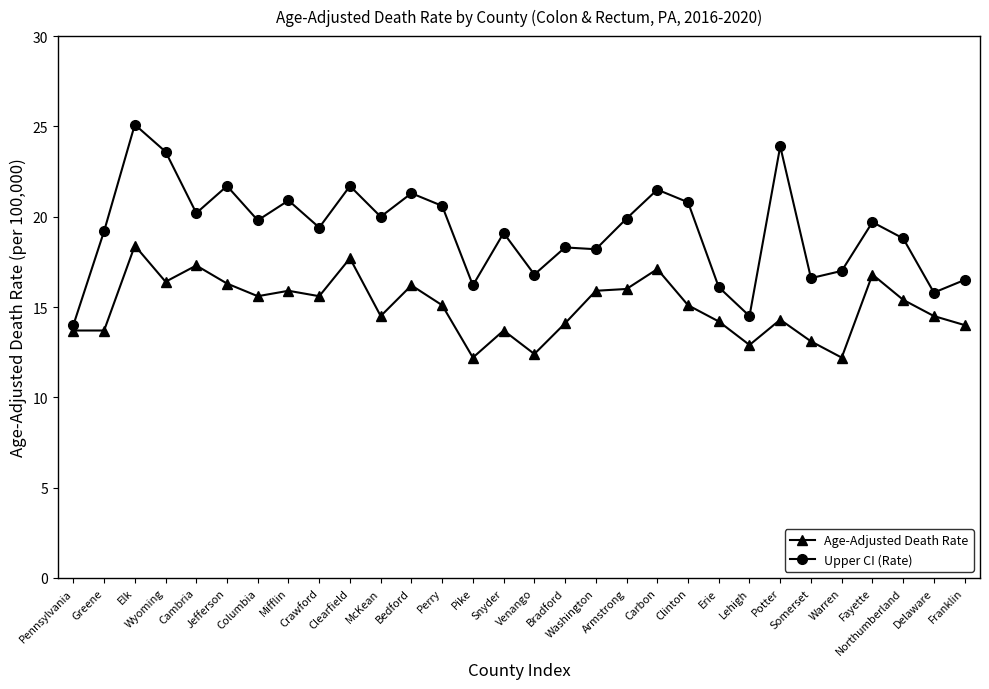

List the series in order of their peak value, lowest first.

Age-Adjusted Death Rate, Upper CI (Rate)